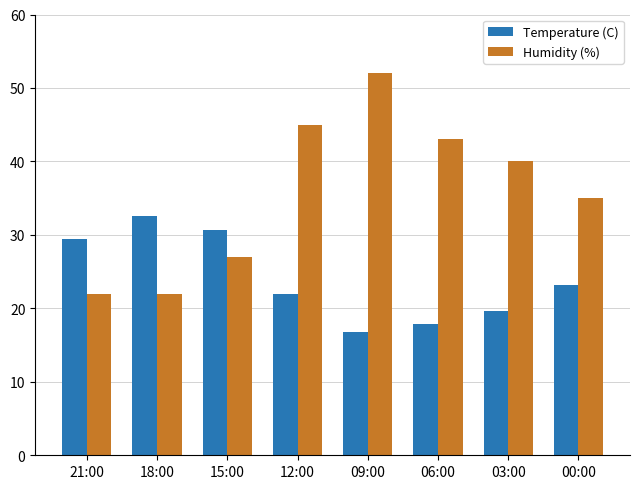

What are all the series names shown in the legend?

Temperature (C), Humidity (%)